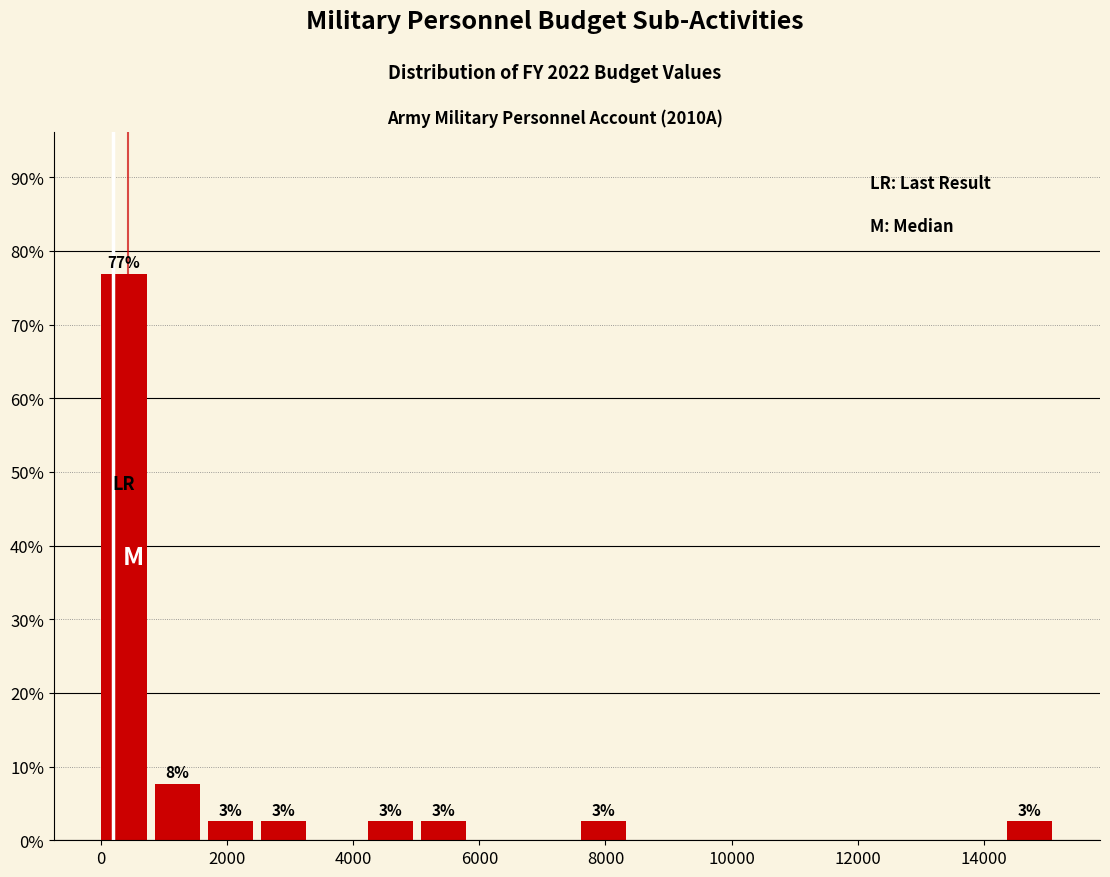

Which range on the x-axis has the tallest bar?

0 to 800